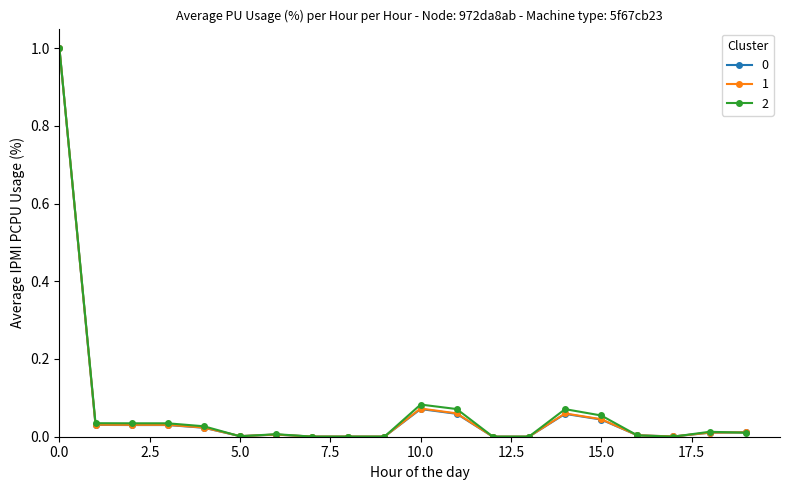

What is the highest value of the 1 series?

1.0